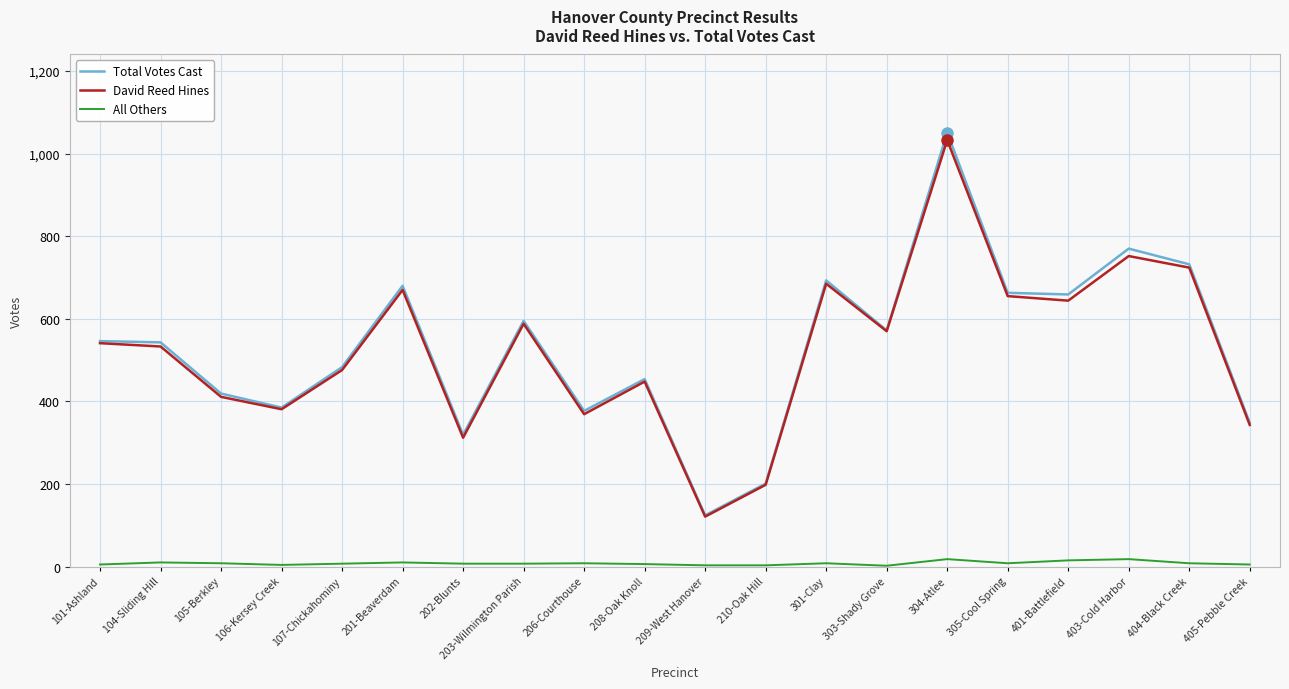

What is the lowest value of the David Reed Hines series?

121